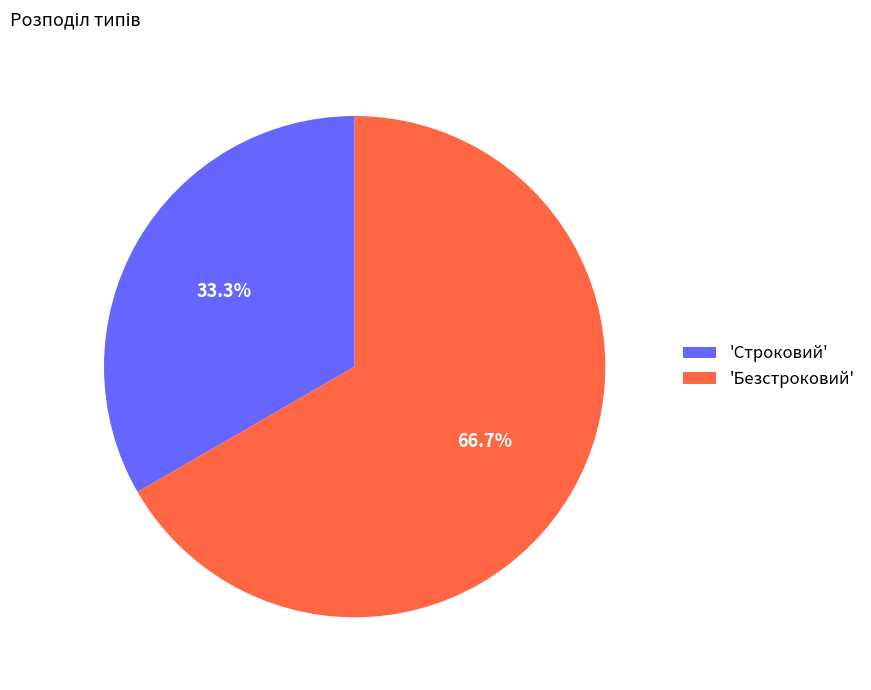

How many segments does this pie chart have?

2